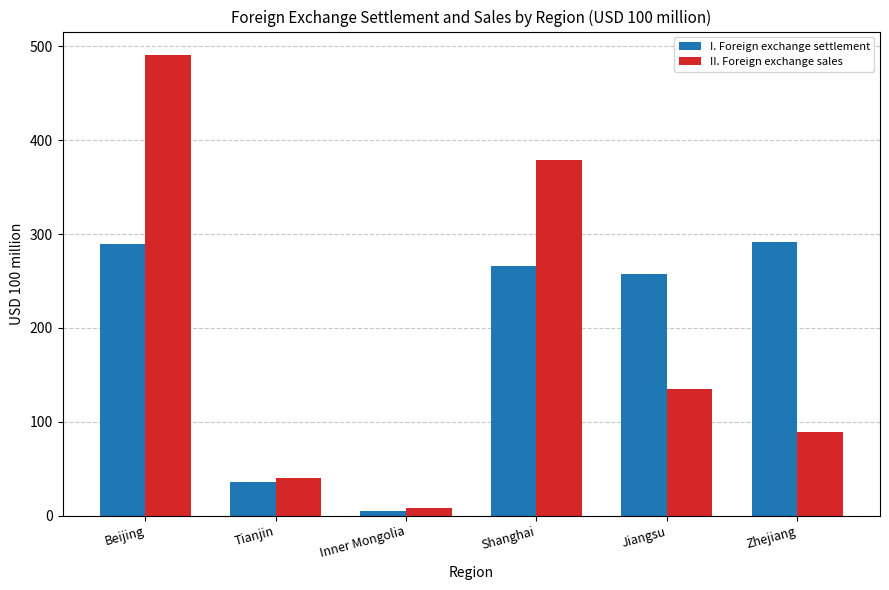

What is the label of the 3rd bar from the right?

Shanghai